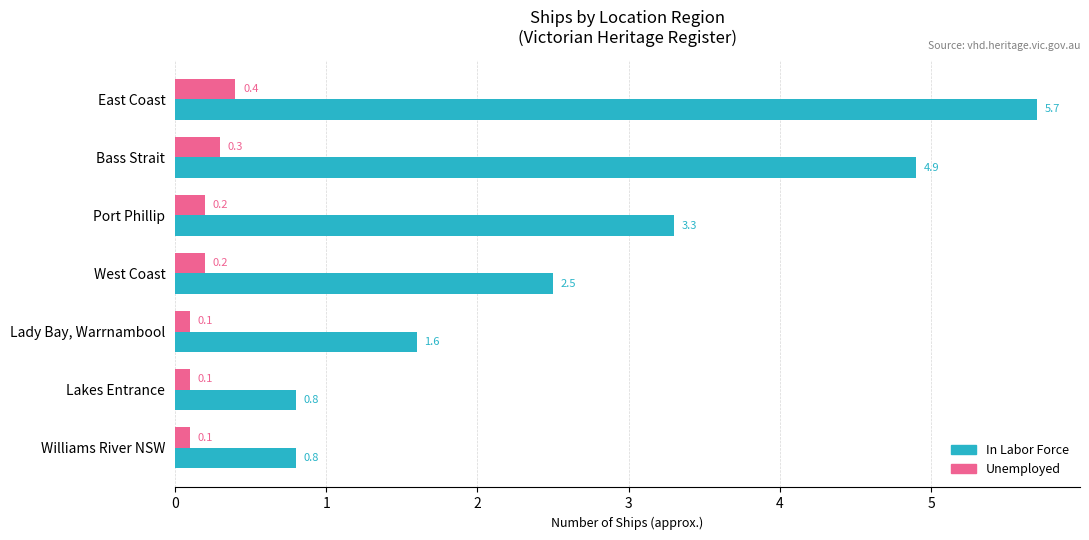

What is the difference between the maximum and second lowest values in the Unemployed series?

0.3